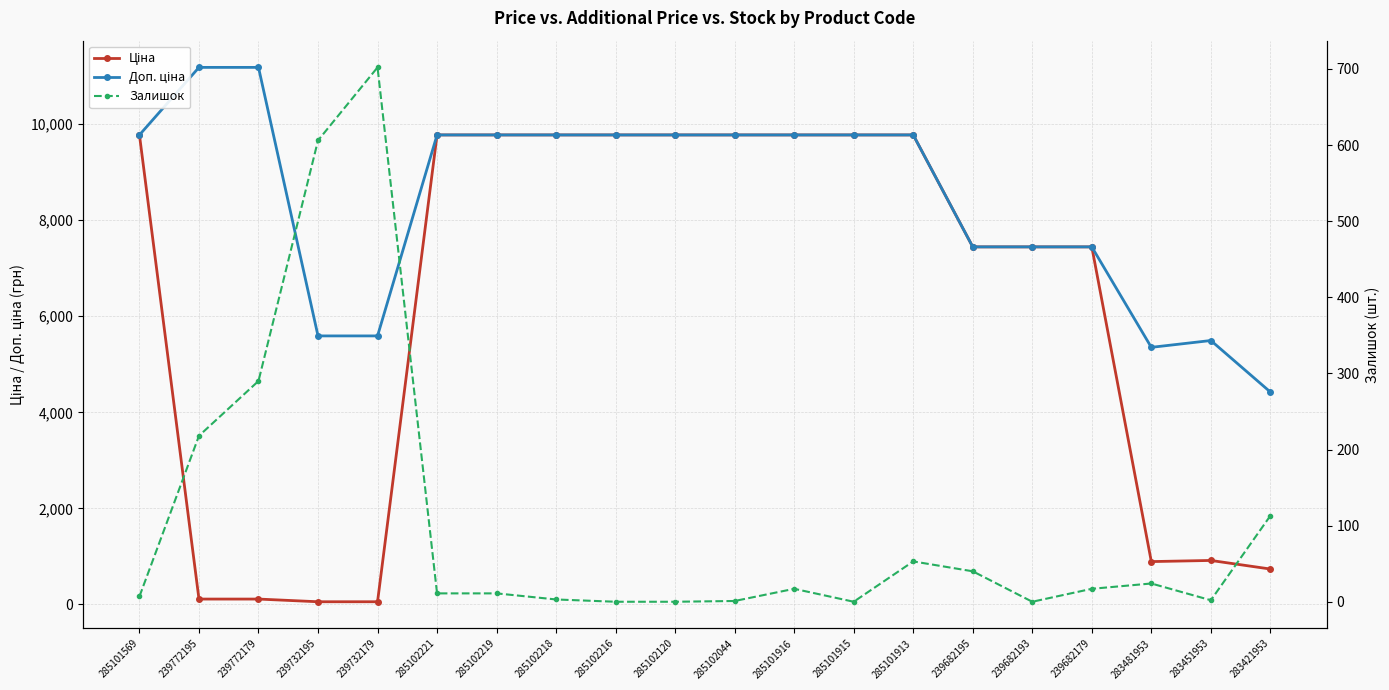

Rank the series by their average value, from highest to lowest.

Доп. ціна, Ціна, Залишок